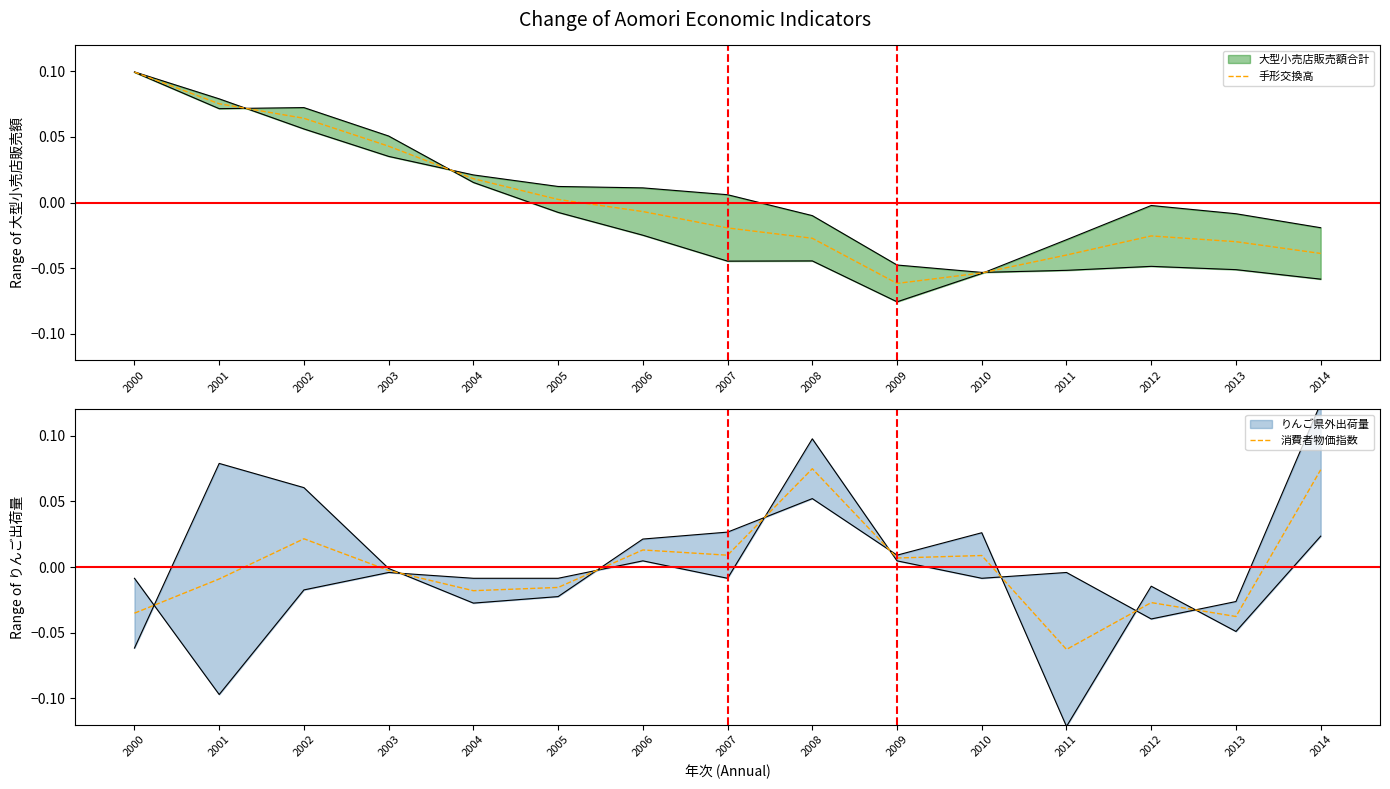

The value of 手形交換高 at 2003 is 0.0. True or false?

True